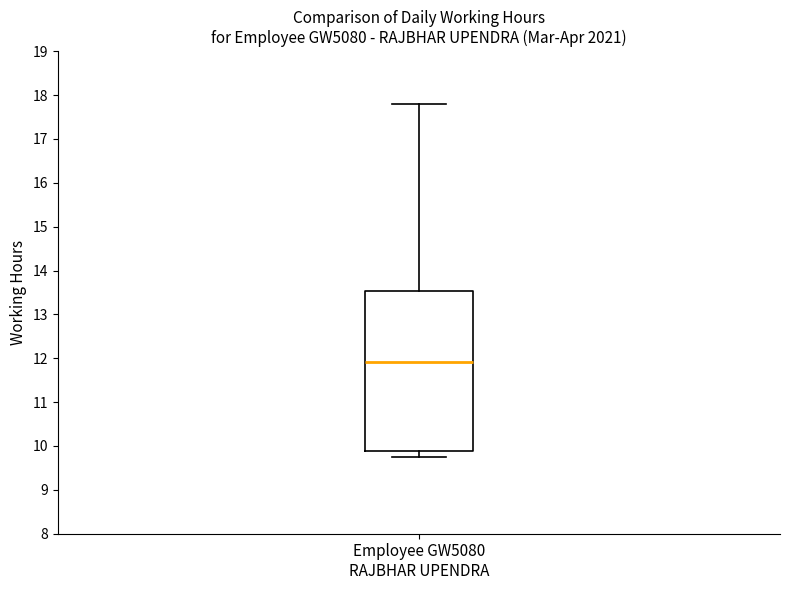

Where does the upper whisker of the box for Employee GW5080 RAJBHAR UPENDRA end on the y-axis? The values are not printed on the chart, so give them approximately, as read against the axis.

17.8